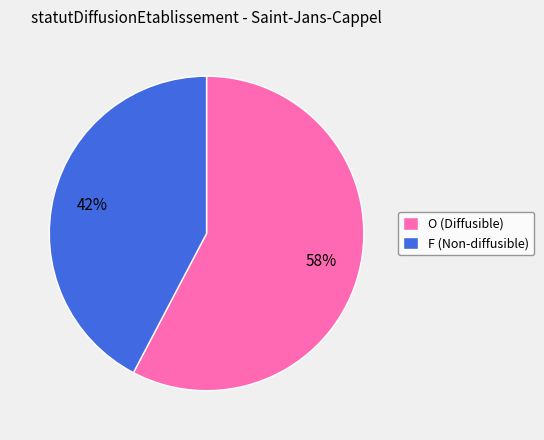

The F (Non-diffusible) slice represents 42% of the pie. True or false?

True